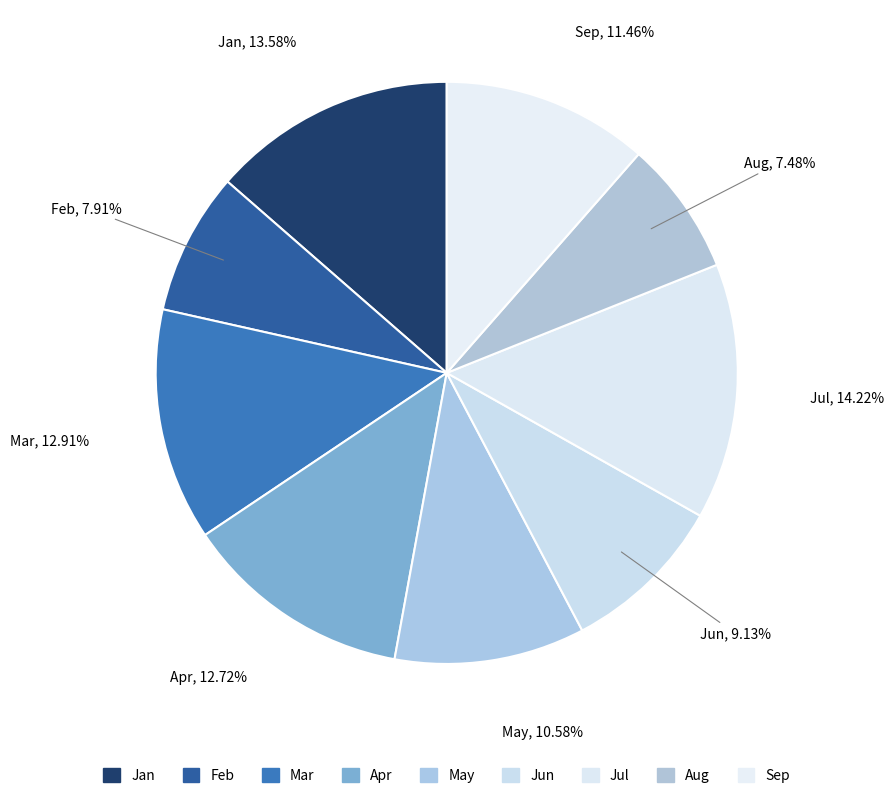

How many segments does this pie chart have?

9